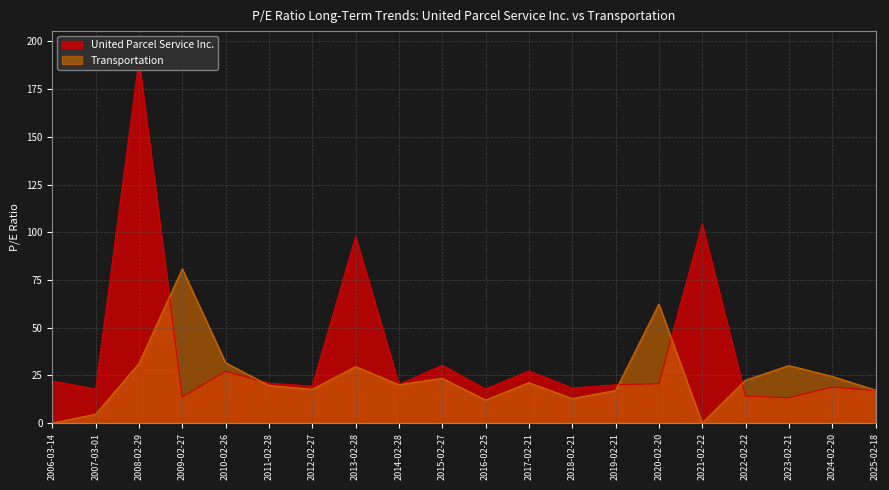

Which series has the largest range (max minus min)?

United Parcel Service Inc.